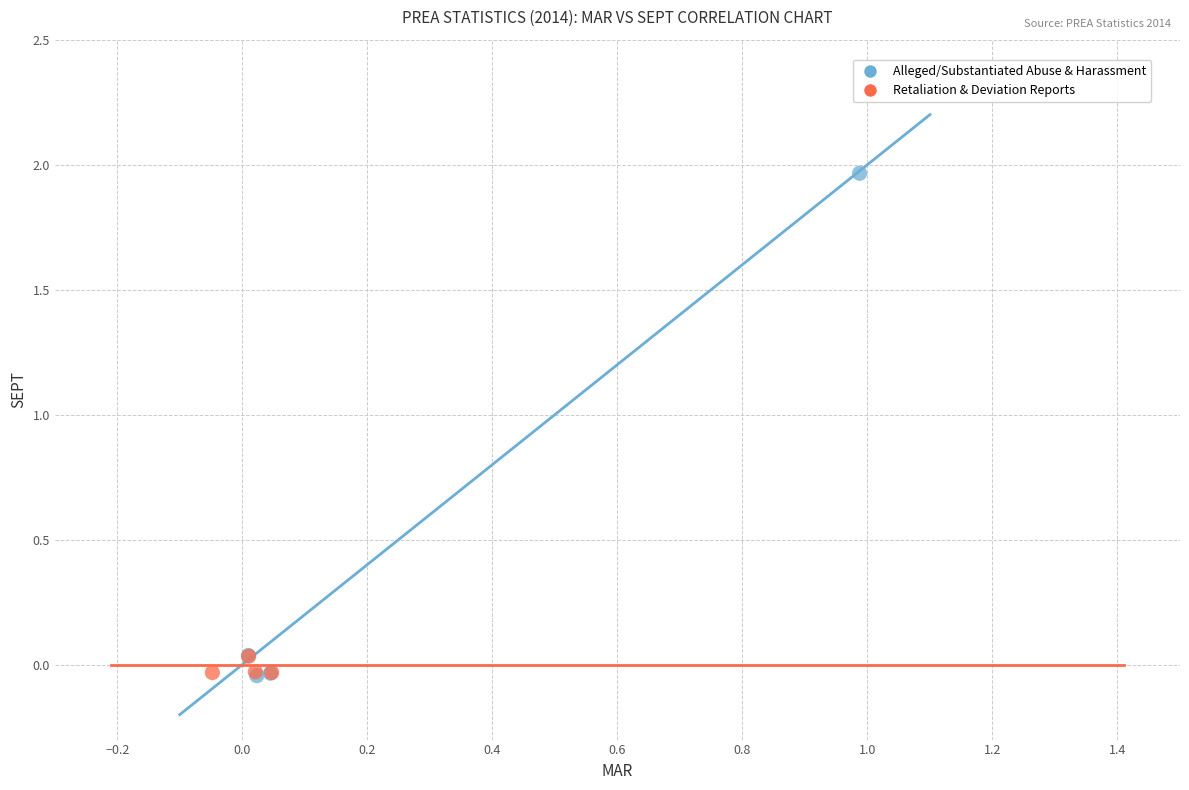

Which series contains the highest Y value?

Alleged/Substantiated Abuse & Harassment